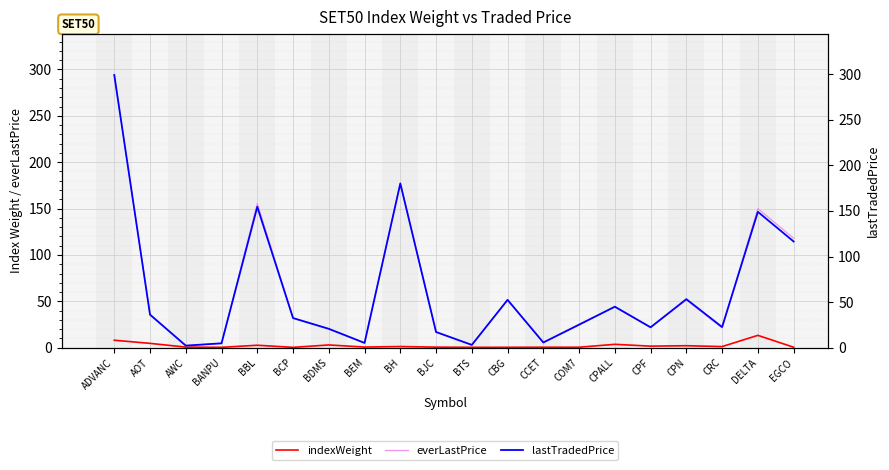

Where is the first local minimum for lastTradedPrice?

AWC